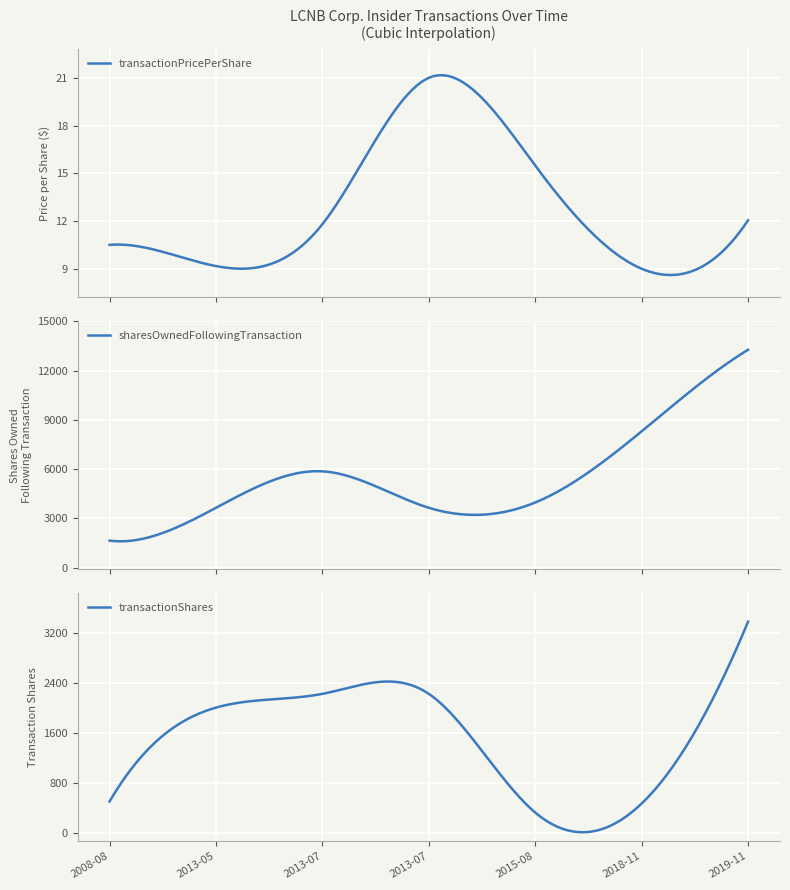

How many values in the transactionShares series exceed 2000?

3